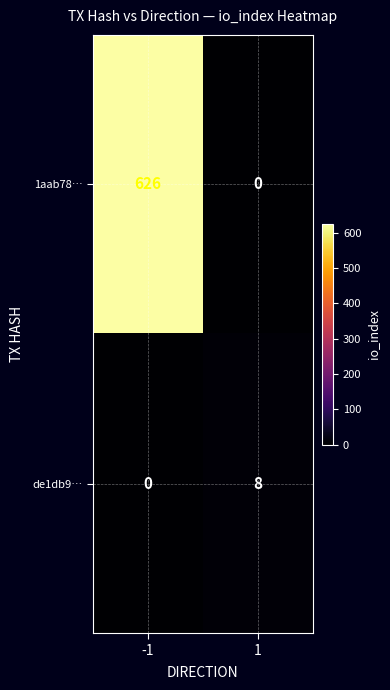

What is the sum of the de1db9… values at 1 and -1?

8